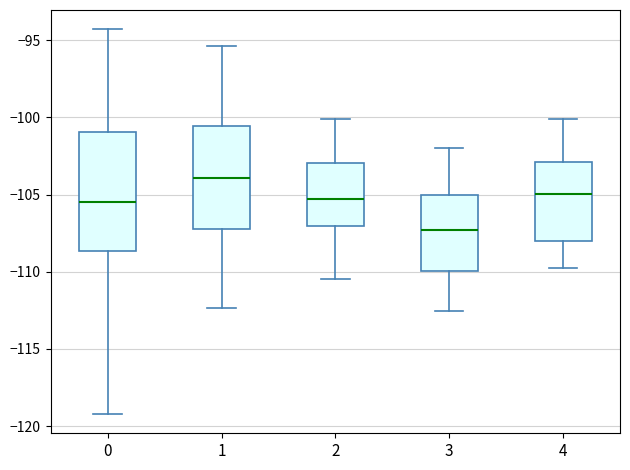

Reading left to right, transcribe this box plot: for each box, give where its median line is, the range the box spans, and where its two whiskers end, as read against the y-axis. The values are not printed on the chart, so give them approximately, as read against the axis.

0: median -105.5, box -108.5 to -101.0, whiskers -119.0 to -94.5
1: median -104.0, box -107.0 to -100.5, whiskers -112.5 to -95.5
2: median -105.5, box -107.0 to -103.0, whiskers -110.5 to -100.0
3: median -107.5, box -110.0 to -105.0, whiskers -112.5 to -102.0
4: median -105.0, box -108.0 to -103.0, whiskers -110.0 to -100.0